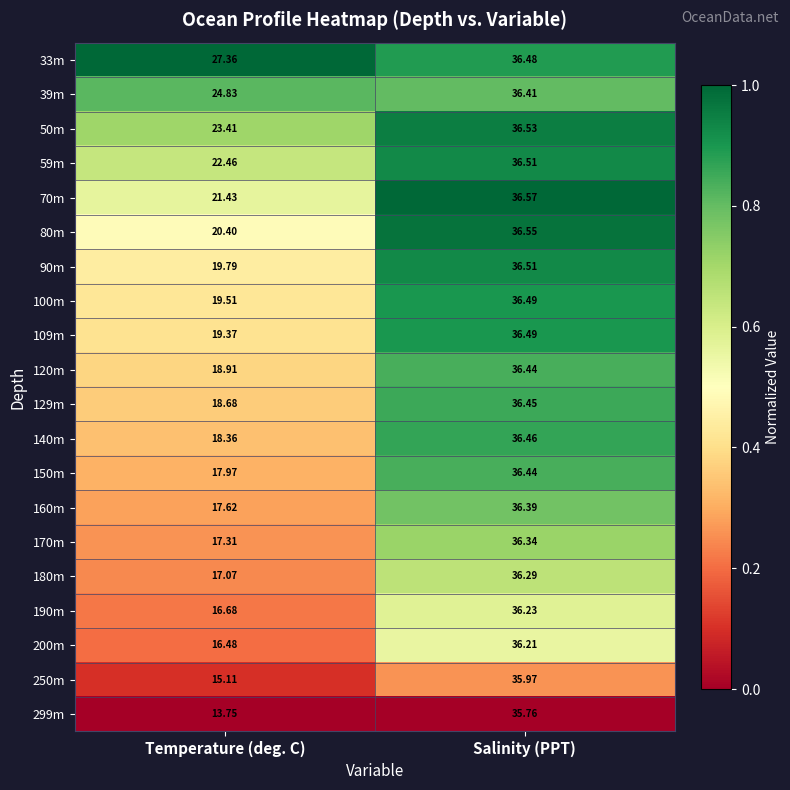

At which label does 120m first exceed 36?

Salinity (PPT)